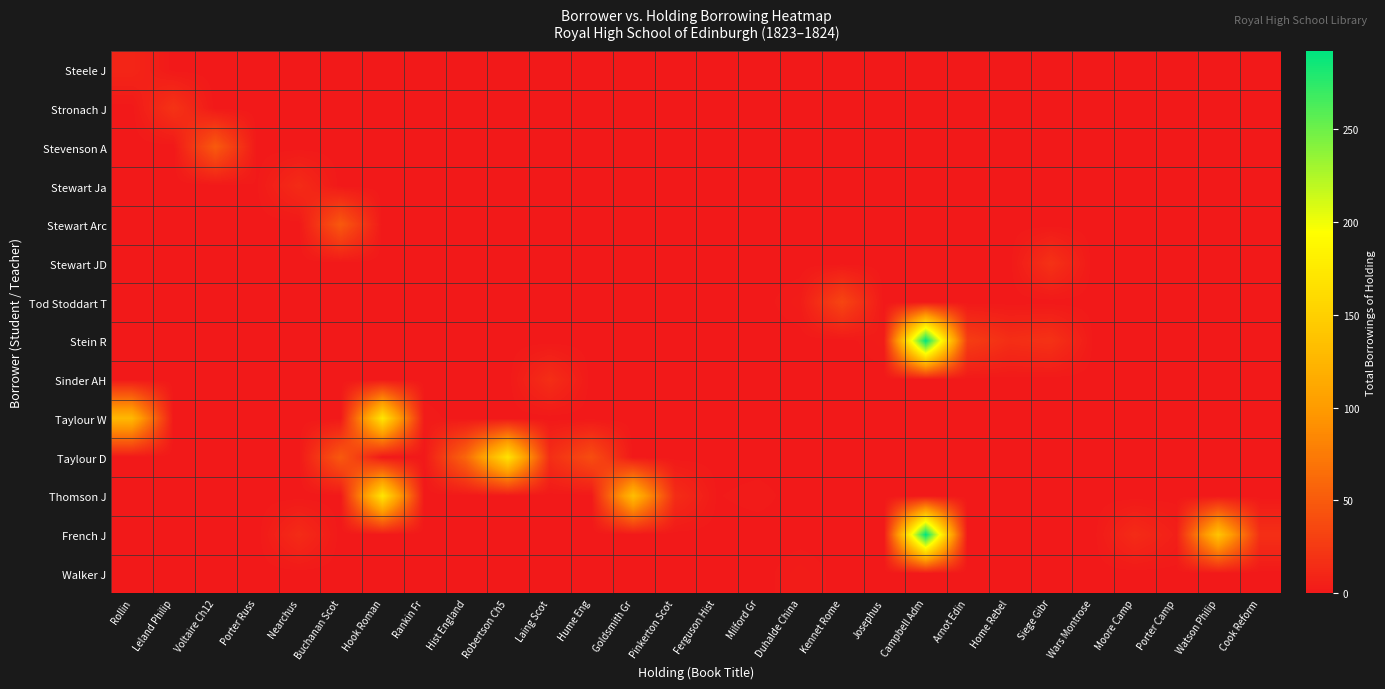

Reading left to right, extract all data points from this chart.

Steele J: Rollin=10	Leland Philip=0	Voltaire Ch12=0	Porter Russ=0	Nearchus=0	Buchanan Scot=0	Hook Roman=0	Rankin Fr=0	Hist England=0	Robertson Ch5=0	Laing Scot=0	Hume Eng=0	Goldsmith Gr=0	Pinkerton Scot=0	Ferguson Hist=0	Milford Gr=0	Duhalde China=0	Kennet Rome=0	Josephus=0	Campbell Adm=0	Arnot Edin=0	Home Rebel=0	Siege Gibr=0	Wars Montrose=0	Moore Camp=0	Porter Camp=0	Watson Philip=0	Cook Reform=0
Stronach J: Rollin=0	Leland Philip=20	Voltaire Ch12=0	Porter Russ=0	Nearchus=0	Buchanan Scot=0	Hook Roman=0	Rankin Fr=0	Hist England=0	Robertson Ch5=0	Laing Scot=0	Hume Eng=0	Goldsmith Gr=0	Pinkerton Scot=0	Ferguson Hist=0	Milford Gr=0	Duhalde China=0	Kennet Rome=0	Josephus=0	Campbell Adm=0	Arnot Edin=0	Home Rebel=0	Siege Gibr=0	Wars Montrose=0	Moore Camp=0	Porter Camp=0	Watson Philip=0	Cook Reform=0
Stevenson A: Rollin=0	Leland Philip=0	Voltaire Ch12=50	Porter Russ=0	Nearchus=0	Buchanan Scot=0	Hook Roman=0	Rankin Fr=0	Hist England=0	Robertson Ch5=0	Laing Scot=0	Hume Eng=0	Goldsmith Gr=0	Pinkerton Scot=0	Ferguson Hist=0	Milford Gr=0	Duhalde China=0	Kennet Rome=0	Josephus=0	Campbell Adm=0	Arnot Edin=0	Home Rebel=0	Siege Gibr=0	Wars Montrose=0	Moore Camp=0	Porter Camp=0	Watson Philip=0	Cook Reform=0
Stewart Ja: Rollin=0	Leland Philip=0	Voltaire Ch12=0	Porter Russ=1	Nearchus=14	Buchanan Scot=0	Hook Roman=0	Rankin Fr=0	Hist England=0	Robertson Ch5=0	Laing Scot=0	Hume Eng=0	Goldsmith Gr=0	Pinkerton Scot=0	Ferguson Hist=0	Milford Gr=0	Duhalde China=0	Kennet Rome=0	Josephus=0	Campbell Adm=0	Arnot Edin=0	Home Rebel=0	Siege Gibr=0	Wars Montrose=0	Moore Camp=0	Porter Camp=0	Watson Philip=0	Cook Reform=0
Stewart Arc: Rollin=0	Leland Philip=0	Voltaire Ch12=0	Porter Russ=0	Nearchus=0	Buchanan Scot=49	Hook Roman=0	Rankin Fr=0	Hist England=0	Robertson Ch5=0	Laing Scot=0	Hume Eng=0	Goldsmith Gr=0	Pinkerton Scot=0	Ferguson Hist=0	Milford Gr=0	Duhalde China=0	Kennet Rome=0	Josephus=0	Campbell Adm=0	Arnot Edin=0	Home Rebel=0	Siege Gibr=0	Wars Montrose=0	Moore Camp=0	Porter Camp=0	Watson Philip=0	Cook Reform=0
Stewart JD: Rollin=0	Leland Philip=0	Voltaire Ch12=0	Porter Russ=1	Nearchus=0	Buchanan Scot=0	Hook Roman=0	Rankin Fr=0	Hist England=0	Robertson Ch5=0	Laing Scot=0	Hume Eng=0	Goldsmith Gr=0	Pinkerton Scot=0	Ferguson Hist=0	Milford Gr=0	Duhalde China=0	Kennet Rome=0	Josephus=0	Campbell Adm=0	Arnot Edin=0	Home Rebel=0	Siege Gibr=19	Wars Montrose=0	Moore Camp=0	Porter Camp=0	Watson Philip=0	Cook Reform=0
Tod Stoddart T: Rollin=0	Leland Philip=0	Voltaire Ch12=0	Porter Russ=0	Nearchus=0	Buchanan Scot=0	Hook Roman=0	Rankin Fr=0	Hist England=0	Robertson Ch5=0	Laing Scot=0	Hume Eng=0	Goldsmith Gr=0	Pinkerton Scot=0	Ferguson Hist=0	Milford Gr=0	Duhalde China=3	Kennet Rome=34	Josephus=0	Campbell Adm=0	Arnot Edin=0	Home Rebel=0	Siege Gibr=0	Wars Montrose=0	Moore Camp=0	Porter Camp=0	Watson Philip=0	Cook Reform=0
Stein R: Rollin=0	Leland Philip=0	Voltaire Ch12=0	Porter Russ=0	Nearchus=0	Buchanan Scot=0	Hook Roman=0	Rankin Fr=0	Hist England=0	Robertson Ch5=0	Laing Scot=0	Hume Eng=0	Goldsmith Gr=0	Pinkerton Scot=0	Ferguson Hist=0	Milford Gr=0	Duhalde China=0	Kennet Rome=0	Josephus=3	Campbell Adm=292	Arnot Edin=28	Home Rebel=16	Siege Gibr=19	Wars Montrose=1	Moore Camp=0	Porter Camp=0	Watson Philip=0	Cook Reform=0
Sinder AH: Rollin=0	Leland Philip=0	Voltaire Ch12=0	Porter Russ=0	Nearchus=0	Buchanan Scot=0	Hook Roman=0	Rankin Fr=0	Hist England=0	Robertson Ch5=0	Laing Scot=16	Hume Eng=0	Goldsmith Gr=0	Pinkerton Scot=0	Ferguson Hist=0	Milford Gr=0	Duhalde China=0	Kennet Rome=0	Josephus=0	Campbell Adm=0	Arnot Edin=0	Home Rebel=0	Siege Gibr=0	Wars Montrose=0	Moore Camp=0	Porter Camp=0	Watson Philip=0	Cook Reform=0
Taylour W: Rollin=127	Leland Philip=0	Voltaire Ch12=0	Porter Russ=0	Nearchus=0	Buchanan Scot=0	Hook Roman=171	Rankin Fr=2	Hist England=0	Robertson Ch5=0	Laing Scot=0	Hume Eng=0	Goldsmith Gr=0	Pinkerton Scot=0	Ferguson Hist=0	Milford Gr=0	Duhalde China=0	Kennet Rome=0	Josephus=0	Campbell Adm=0	Arnot Edin=0	Home Rebel=0	Siege Gibr=0	Wars Montrose=0	Moore Camp=0	Porter Camp=0	Watson Philip=0	Cook Reform=0
Taylour D: Rollin=0	Leland Philip=0	Voltaire Ch12=0	Porter Russ=0	Nearchus=0	Buchanan Scot=49	Hook Roman=0	Rankin Fr=0	Hist England=60	Robertson Ch5=168	Laing Scot=16	Hume Eng=40	Goldsmith Gr=0	Pinkerton Scot=0	Ferguson Hist=0	Milford Gr=0	Duhalde China=0	Kennet Rome=0	Josephus=0	Campbell Adm=0	Arnot Edin=0	Home Rebel=0	Siege Gibr=0	Wars Montrose=0	Moore Camp=0	Porter Camp=0	Watson Philip=0	Cook Reform=0
Thomson J: Rollin=0	Leland Philip=0	Voltaire Ch12=0	Porter Russ=0	Nearchus=0	Buchanan Scot=0	Hook Roman=171	Rankin Fr=0	Hist England=0	Robertson Ch5=0	Laing Scot=0	Hume Eng=0	Goldsmith Gr=133	Pinkerton Scot=15	Ferguson Hist=1	Milford Gr=2	Duhalde China=0	Kennet Rome=0	Josephus=0	Campbell Adm=0	Arnot Edin=0	Home Rebel=0	Siege Gibr=0	Wars Montrose=0	Moore Camp=0	Porter Camp=0	Watson Philip=0	Cook Reform=0
French J: Rollin=0	Leland Philip=0	Voltaire Ch12=0	Porter Russ=0	Nearchus=14	Buchanan Scot=0	Hook Roman=0	Rankin Fr=0	Hist England=0	Robertson Ch5=0	Laing Scot=0	Hume Eng=0	Goldsmith Gr=0	Pinkerton Scot=0	Ferguson Hist=0	Milford Gr=0	Duhalde China=0	Kennet Rome=0	Josephus=0	Campbell Adm=292	Arnot Edin=0	Home Rebel=0	Siege Gibr=0	Wars Montrose=0	Moore Camp=14	Porter Camp=5	Watson Philip=139	Cook Reform=17
Walker J: Rollin=0	Leland Philip=0	Voltaire Ch12=0	Porter Russ=0	Nearchus=0	Buchanan Scot=0	Hook Roman=0	Rankin Fr=0	Hist England=0	Robertson Ch5=0	Laing Scot=0	Hume Eng=0	Goldsmith Gr=0	Pinkerton Scot=0	Ferguson Hist=0	Milford Gr=0	Duhalde China=3	Kennet Rome=0	Josephus=0	Campbell Adm=0	Arnot Edin=0	Home Rebel=0	Siege Gibr=0	Wars Montrose=0	Moore Camp=0	Porter Camp=0	Watson Philip=0	Cook Reform=0